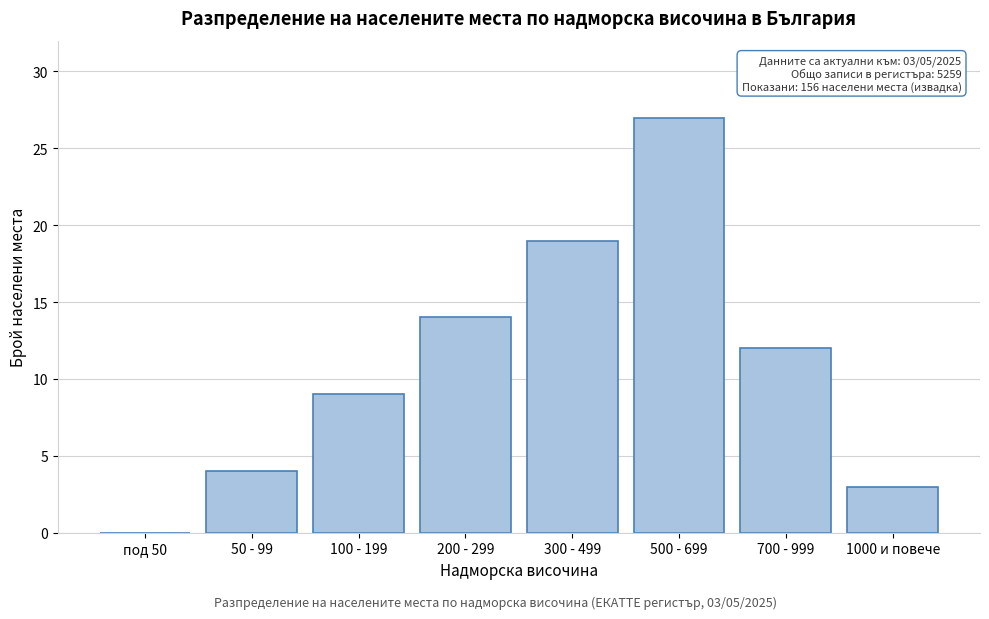

Reading right to left, transcribe all the data shown in this chart.

1000 и повече=3	700 - 999=12	500 - 699=27	300 - 499=19	200 - 299=14	100 - 199=9	50 - 99=4	под 50=0